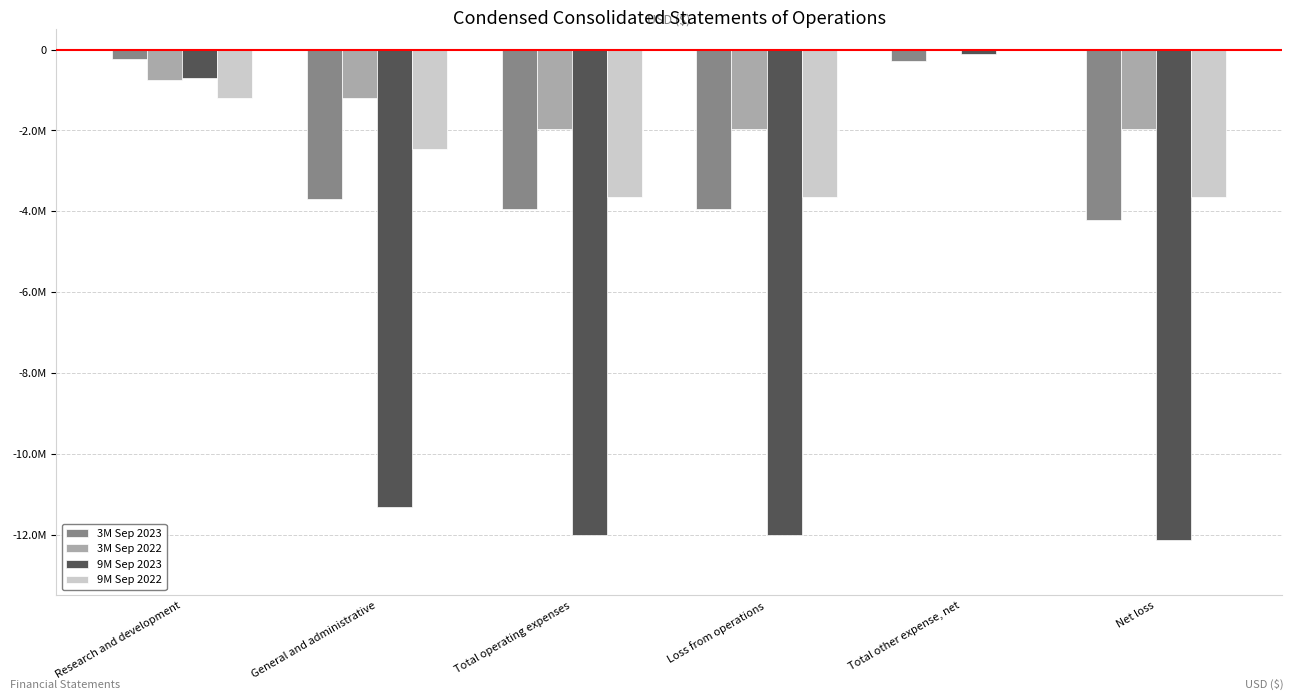

Reading right to left, list all the values displayed in this chart.

3M Sep 2023: Net loss=-4222483	Total other expense, net=-275973	Loss from operations=-3946510	Total operating expenses=-3946510	General and administrative=-3707311	Research and development=-239199
3M Sep 2022: Net loss=-1956230	Total other expense, net=-2450	Loss from operations=-1953780	Total operating expenses=-1953780	General and administrative=-1208319	Research and development=-745461
9M Sep 2023: Net loss=-12123907	Total other expense, net=-105029	Loss from operations=-12018878	Total operating expenses=-12018878	General and administrative=-11319465	Research and development=-699413
9M Sep 2022: Net loss=-3640988	Total other expense, net=-996	Loss from operations=-3639992	Total operating expenses=-3639992	General and administrative=-2448091	Research and development=-1191901